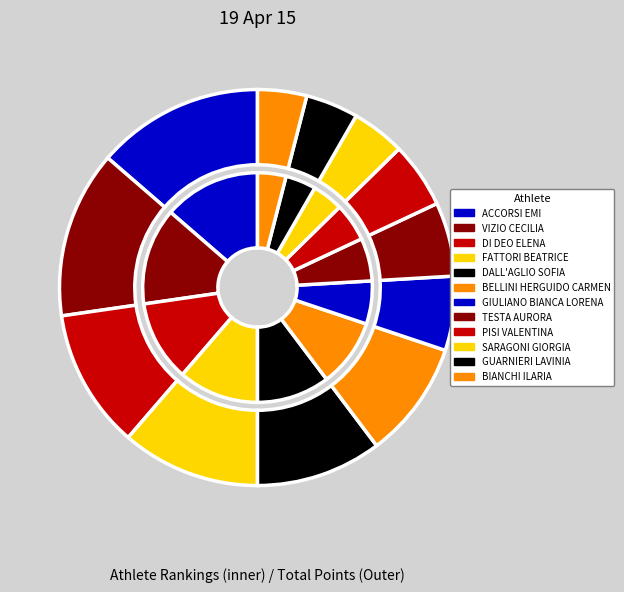

What is the change in value from DI DEO ELENA to PISI VALENTINA?

-207